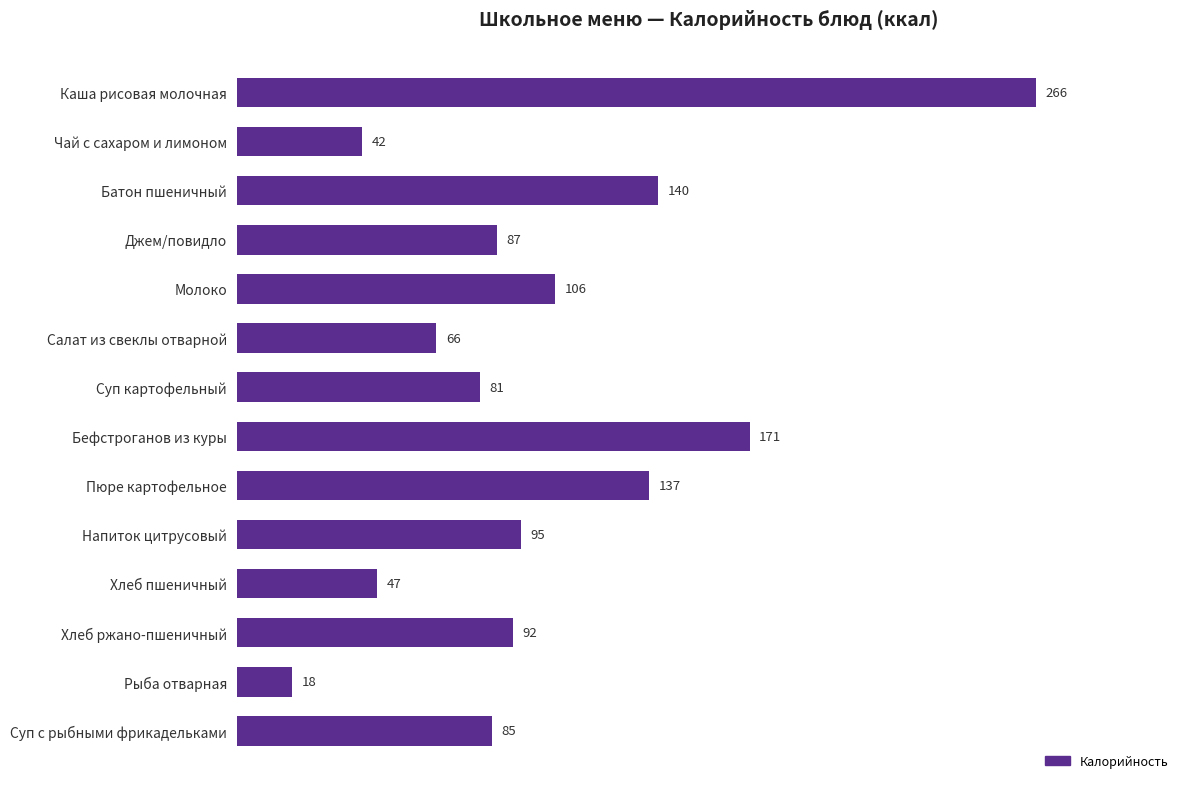

What is the difference between the maximum and second lowest values?

224.2